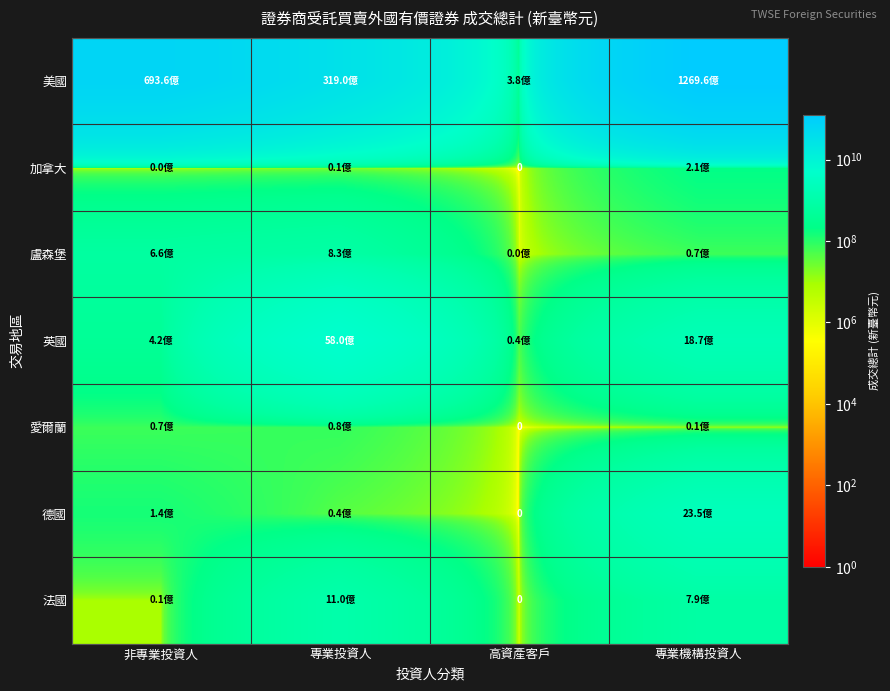

What is the total value across all series at 專業投資人?

39763102406